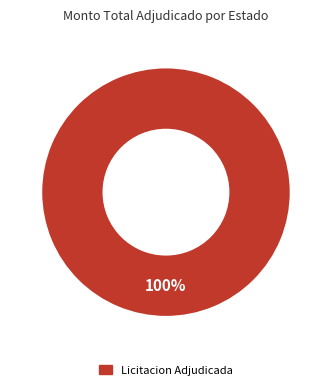

Is there a majority slice in this chart?

Yes